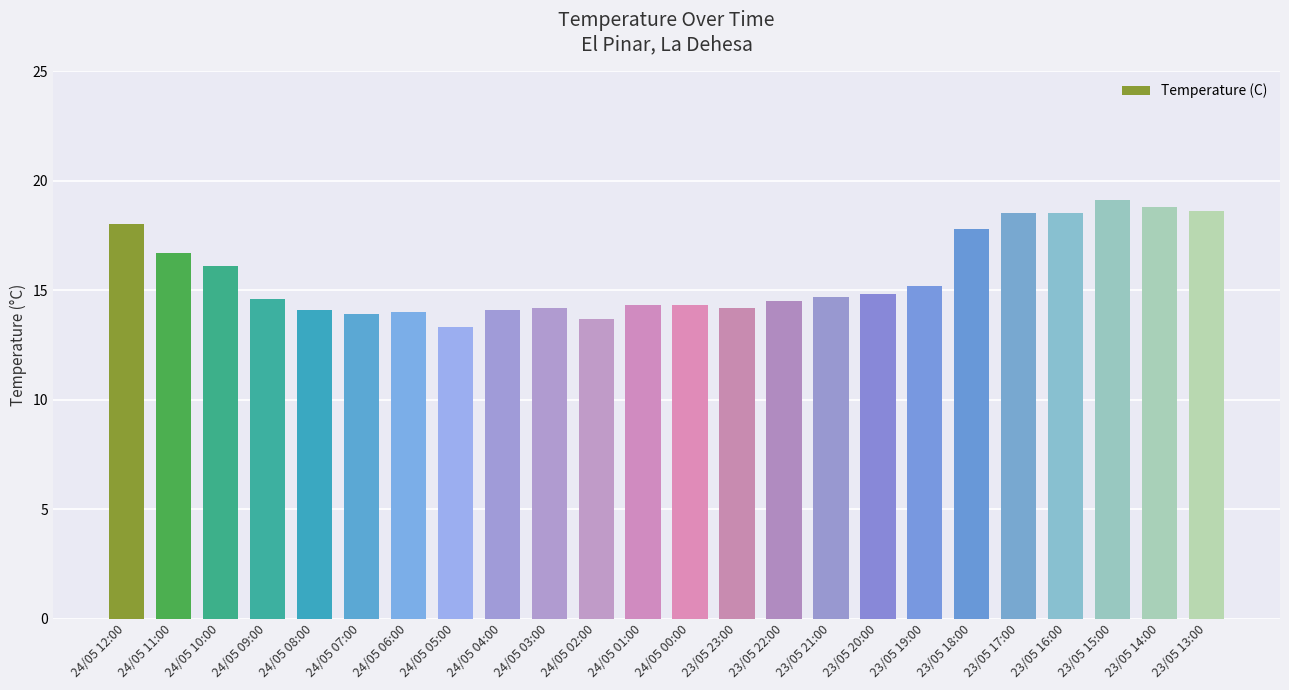

What is the minimum value shown in the chart?

13.3